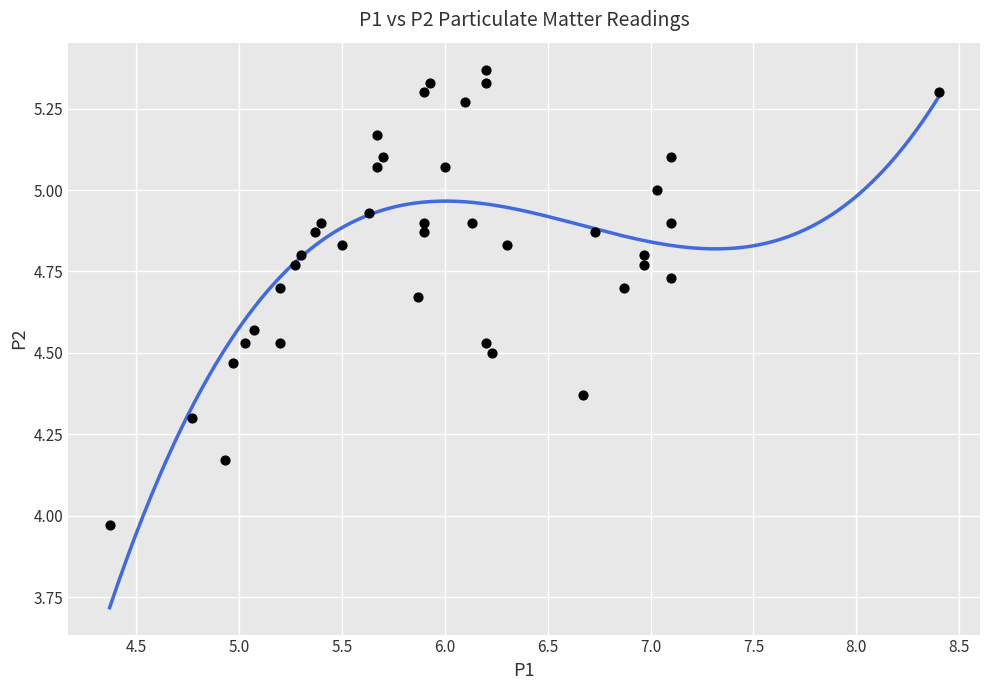

What is the range of Y values (max minus min)?

1.4